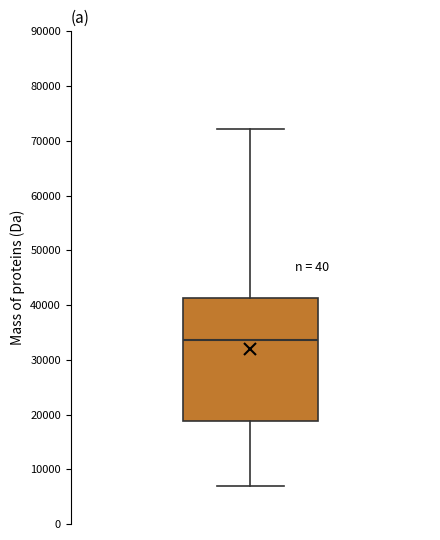

Where is the upper edge of the box on the y-axis? The values are not printed on the chart, so give them approximately, as read against the axis.

41000